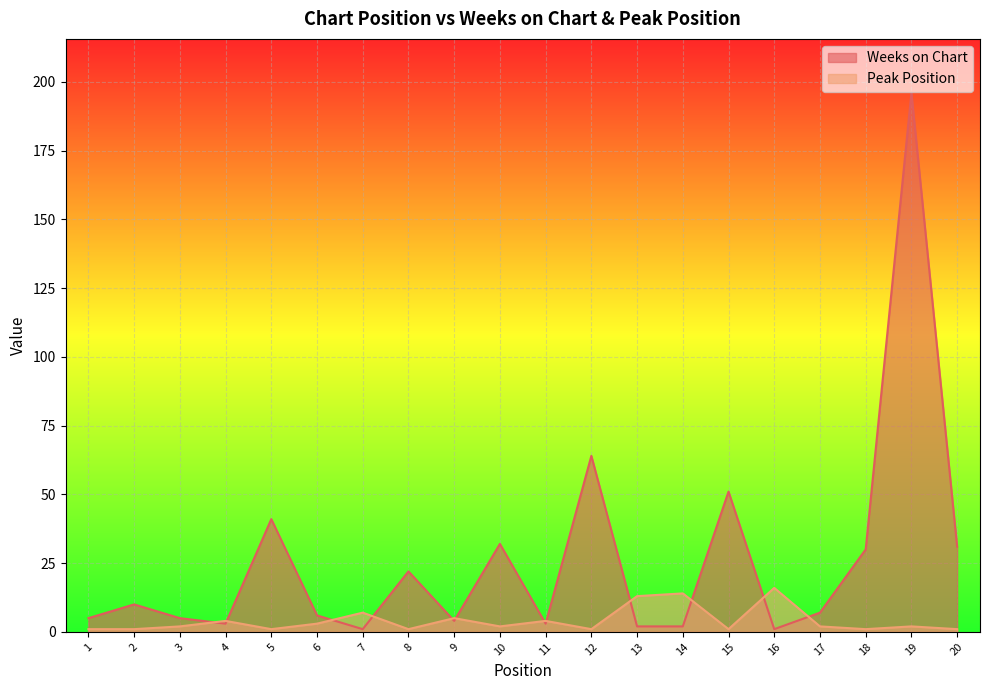

What is the value of the Peak Position point at the 11th from the left?

4